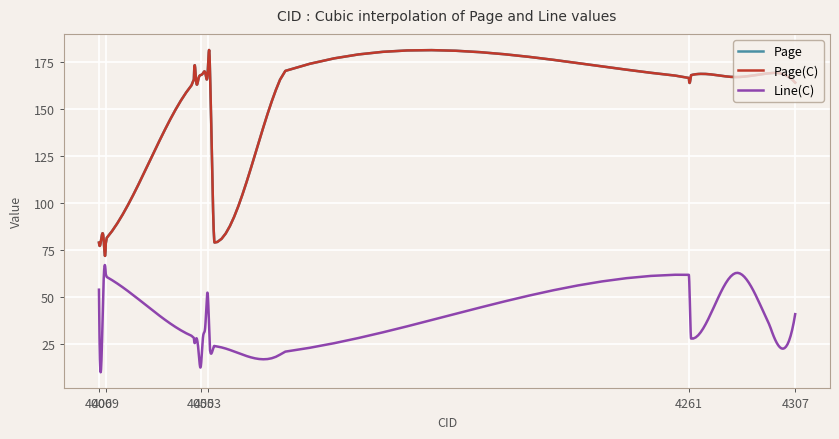

Reading left to right, extract all data points from this chart.

Page: 79	81	81	81	164	165	166	168	169	169	169	169	79	170	167	168	167	169	164
Page(C): 79	81	81	81	164	165	166	168	169	169	169	169	79	170	167	168	167	169	164
Line(C): 54	14	58	61	29	28	22	13	29	35	52	22	24	21	62	28	62	35	41